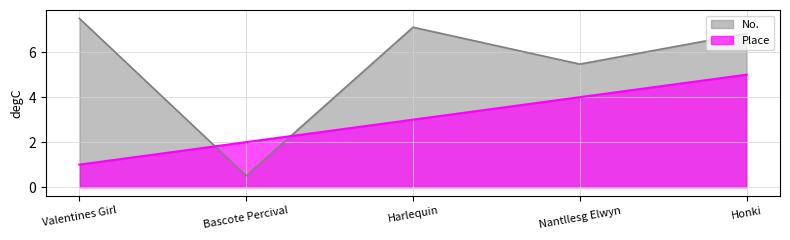

True or false: Place has more than 1 interior local peaks.

False